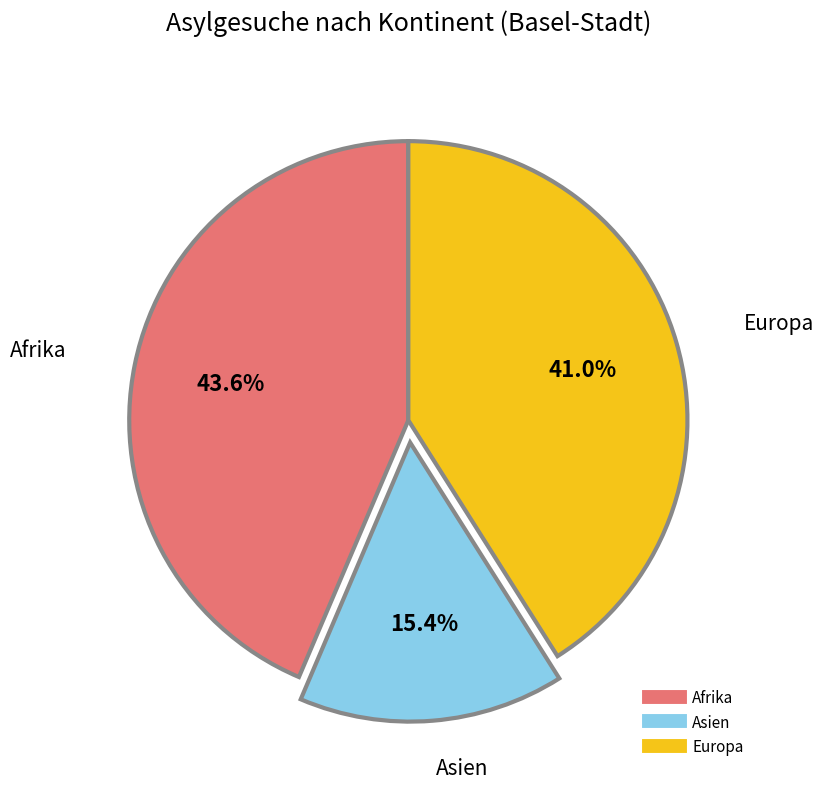

Does any single category account for the majority?

No